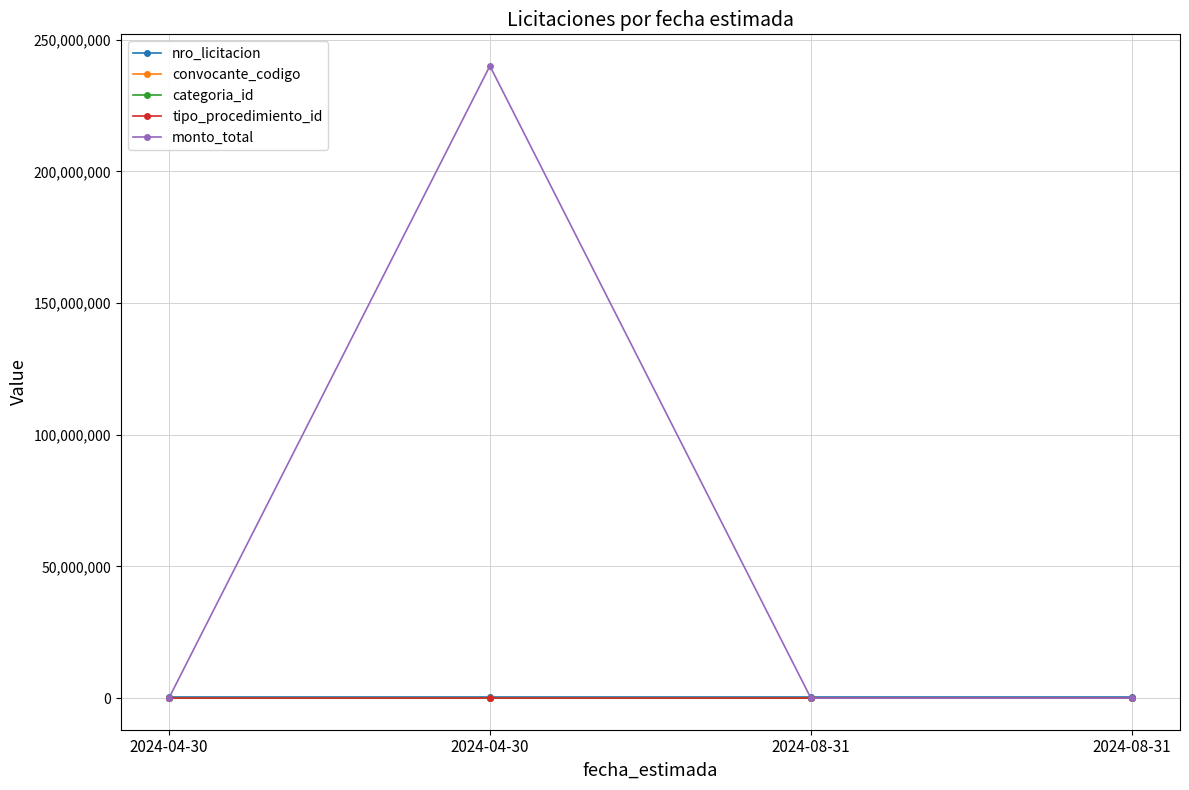

List the series in order of their peak value, highest first.

monto_total, nro_licitacion, convocante_codigo, tipo_procedimiento_id, categoria_id